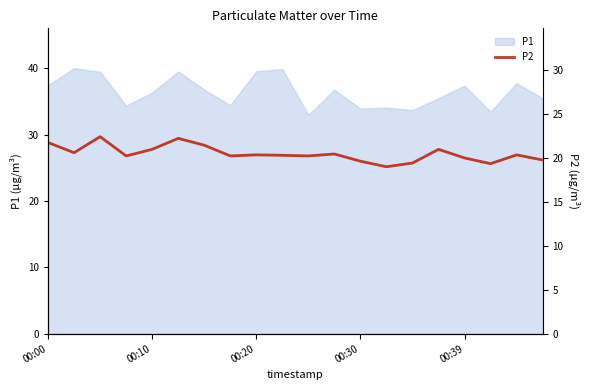

What is the minimum value for P1?

33.0